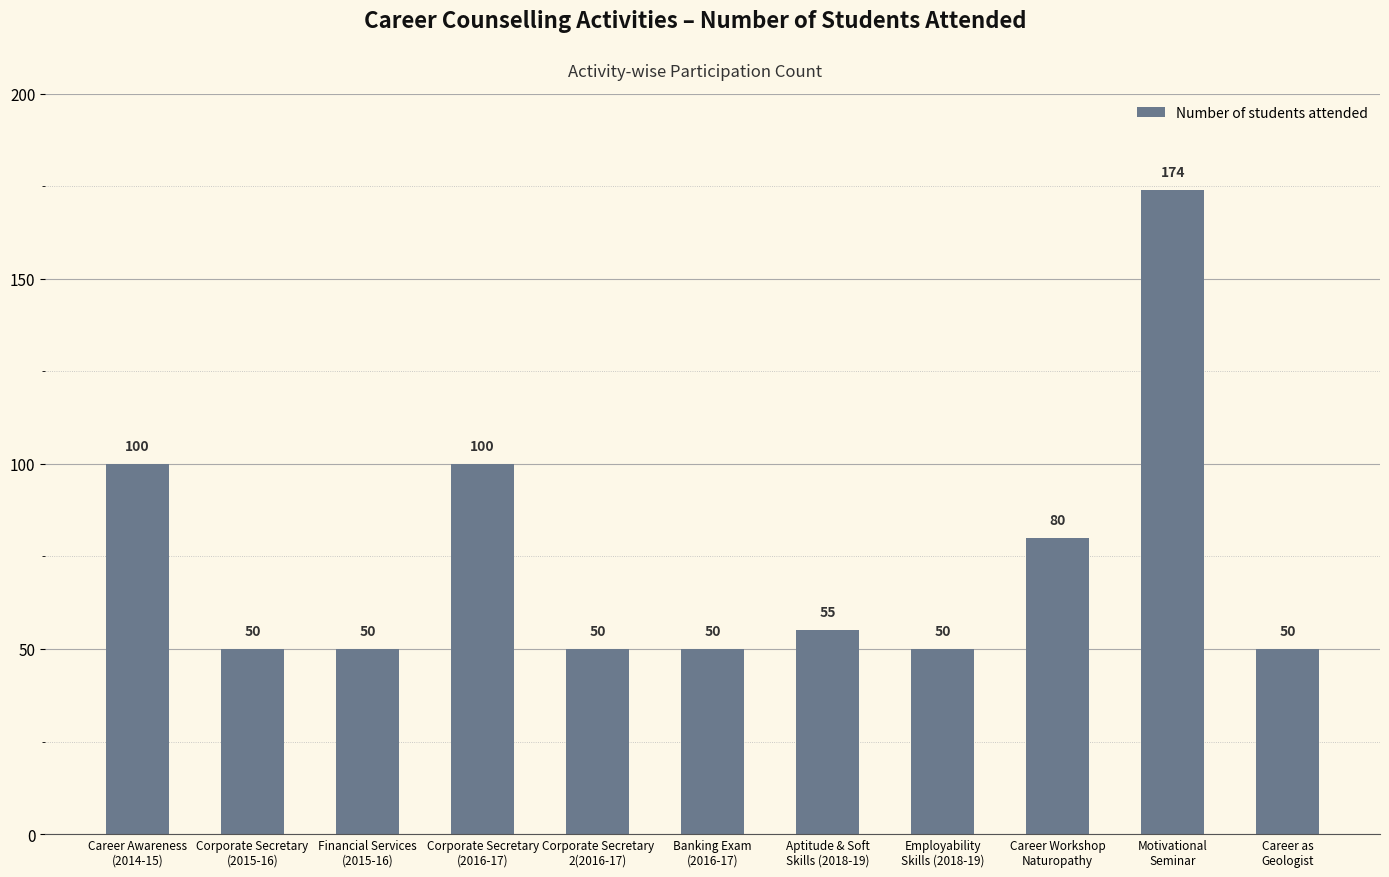

What is the sum of all values?

809